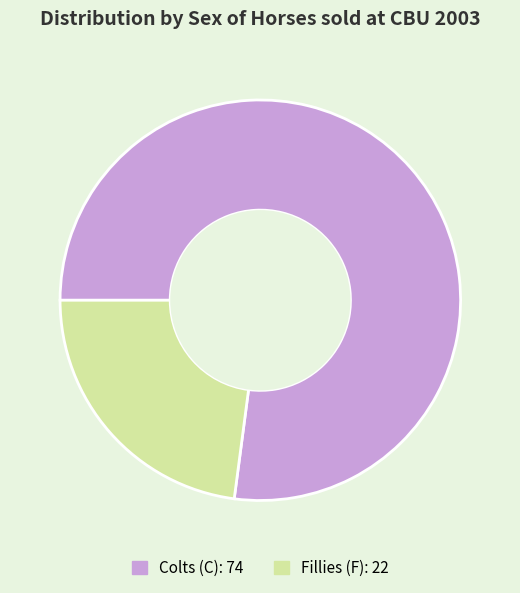

Is there a majority slice in this chart?

Yes